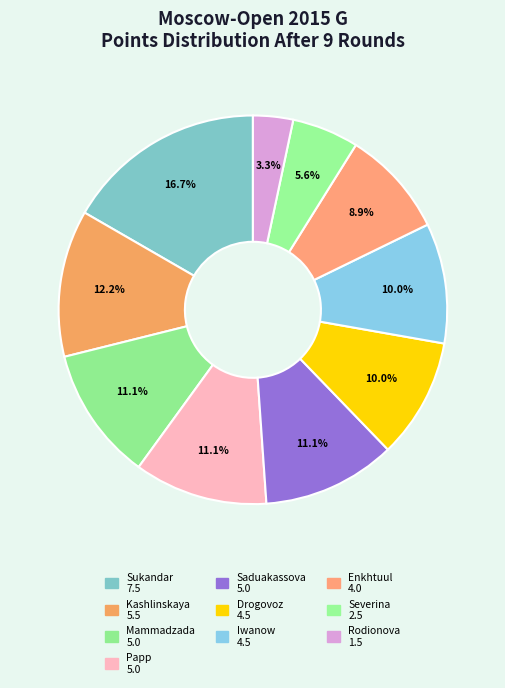

To the nearest percent, what is the difference between the largest and smallest slice percentages?

13%